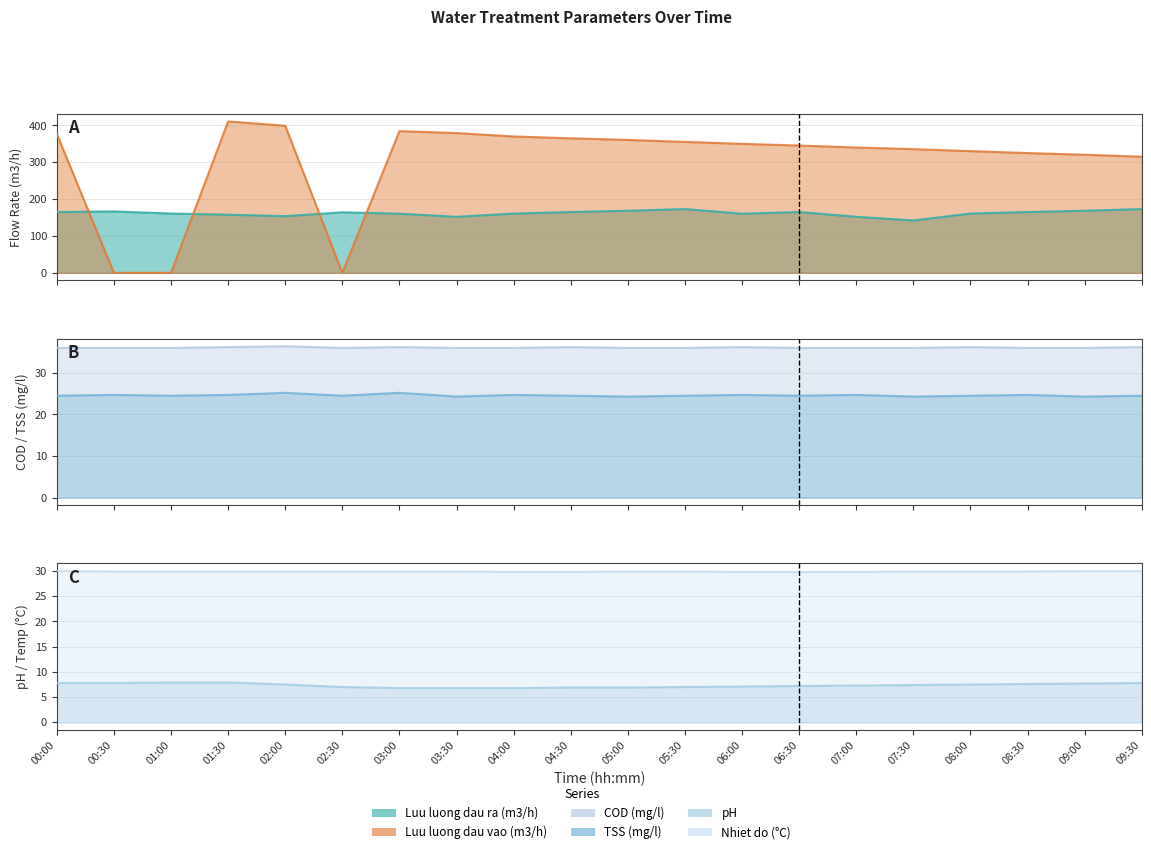

True or false: Luu luong dau ra (m3/h) has a value of 152.1 at 03:30.

True